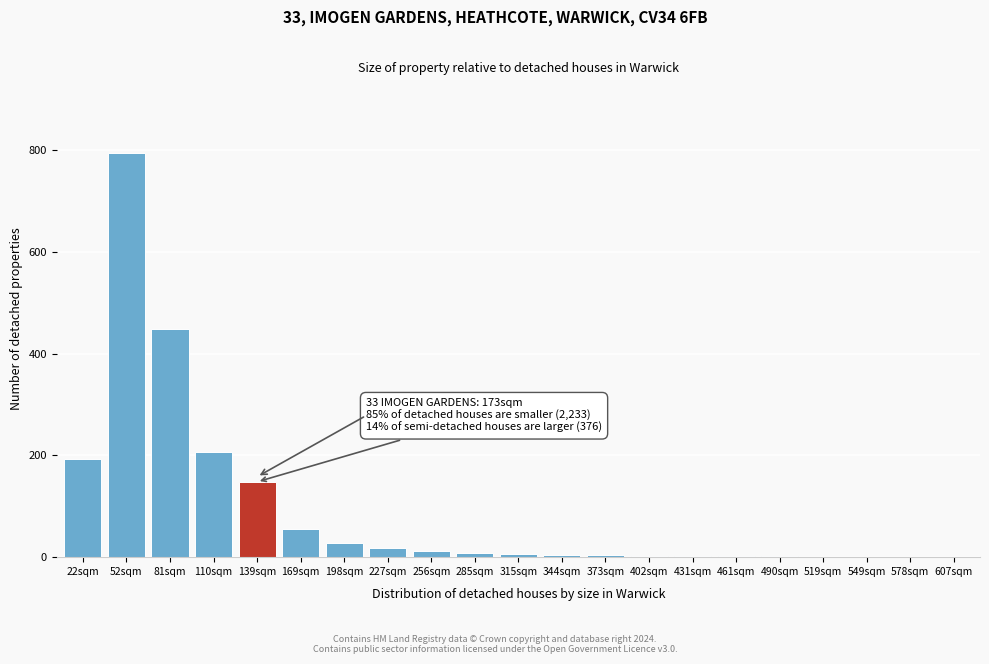

Read the value at 110sqm.

207